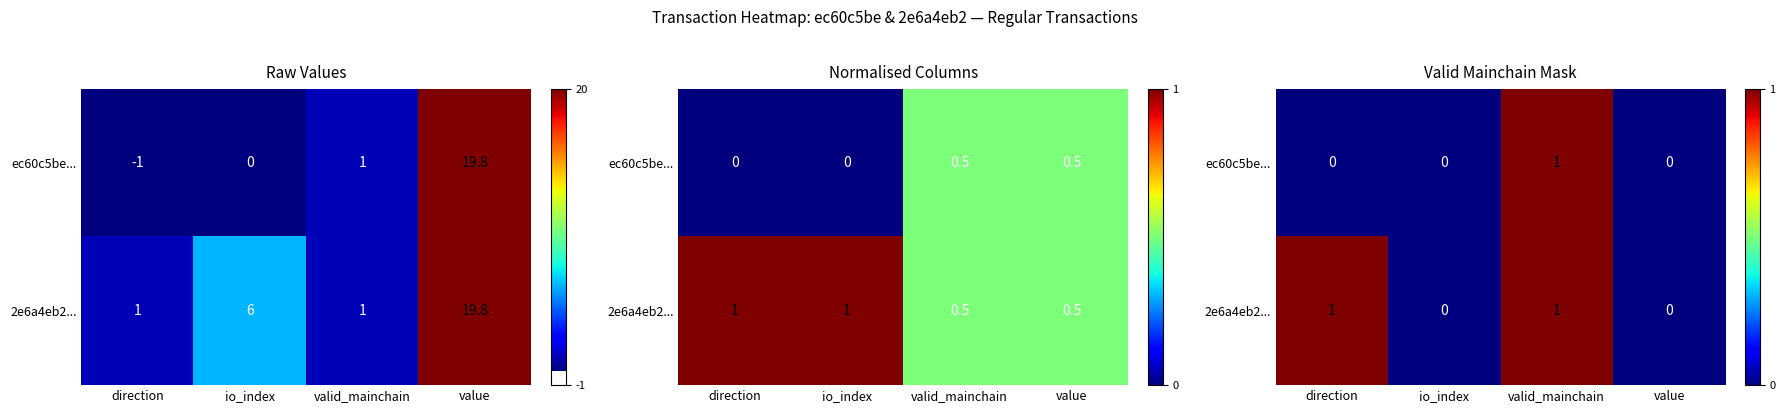

Which series has the largest total across all categories?

2e6a4eb2...